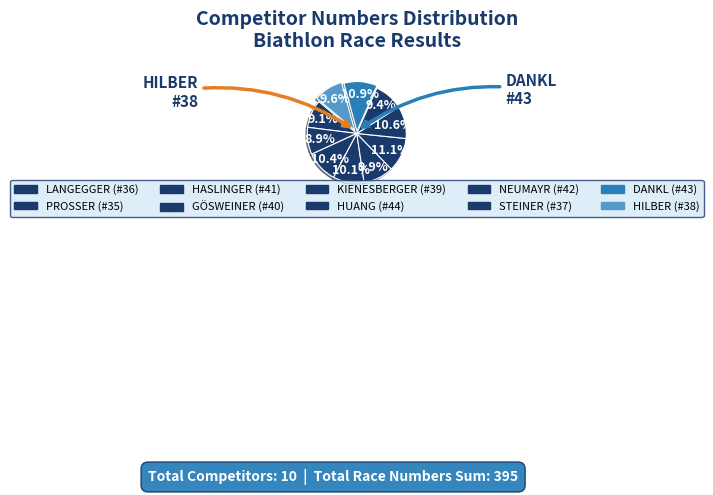

Does KIENESBERGER represent more than half of the total?

No